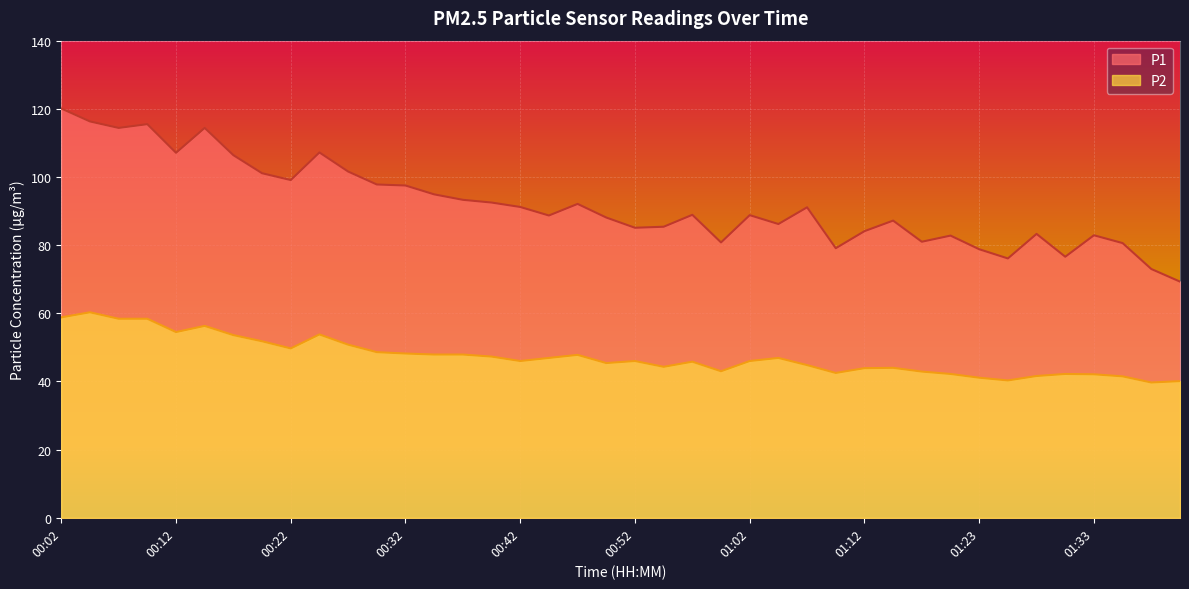

Which series has the largest total across all categories?

P1